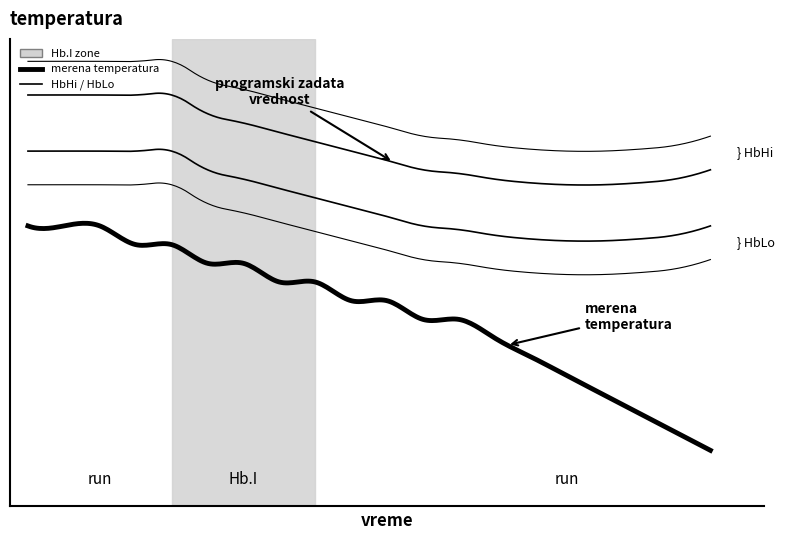

True or false: HbLo and HbHi intersect in this chart.

False